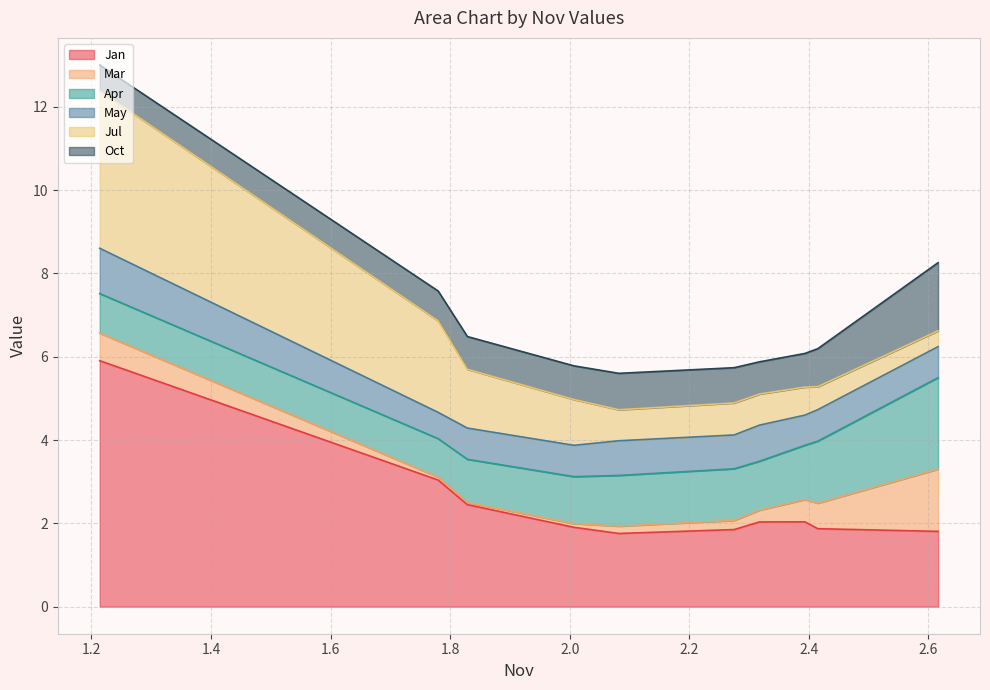

What are all the series names shown in the legend?

Jan, Mar, Apr, May, Jul, Oct